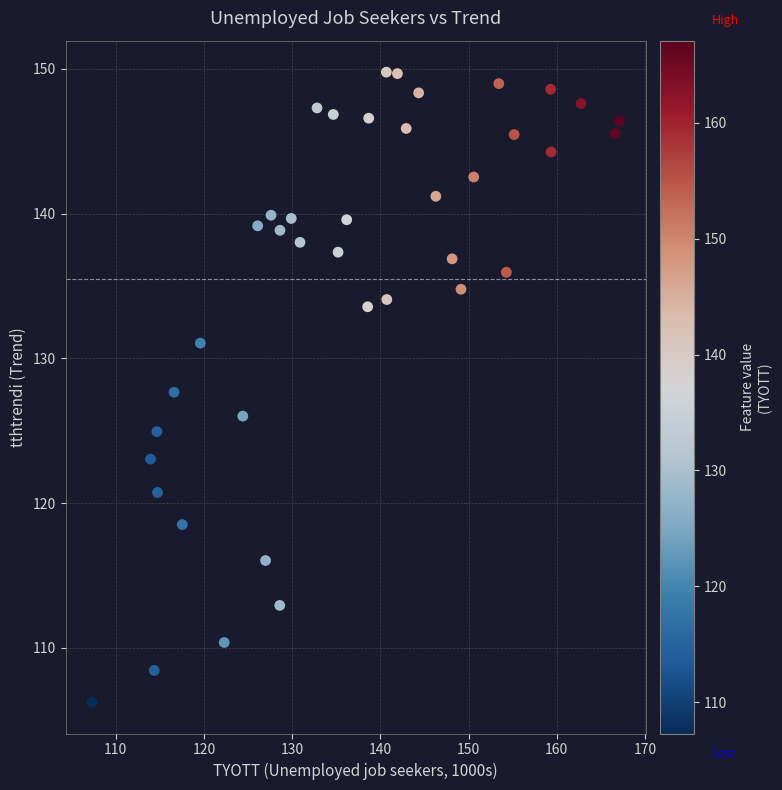

What is the range of Y values (max minus min)?

43.5